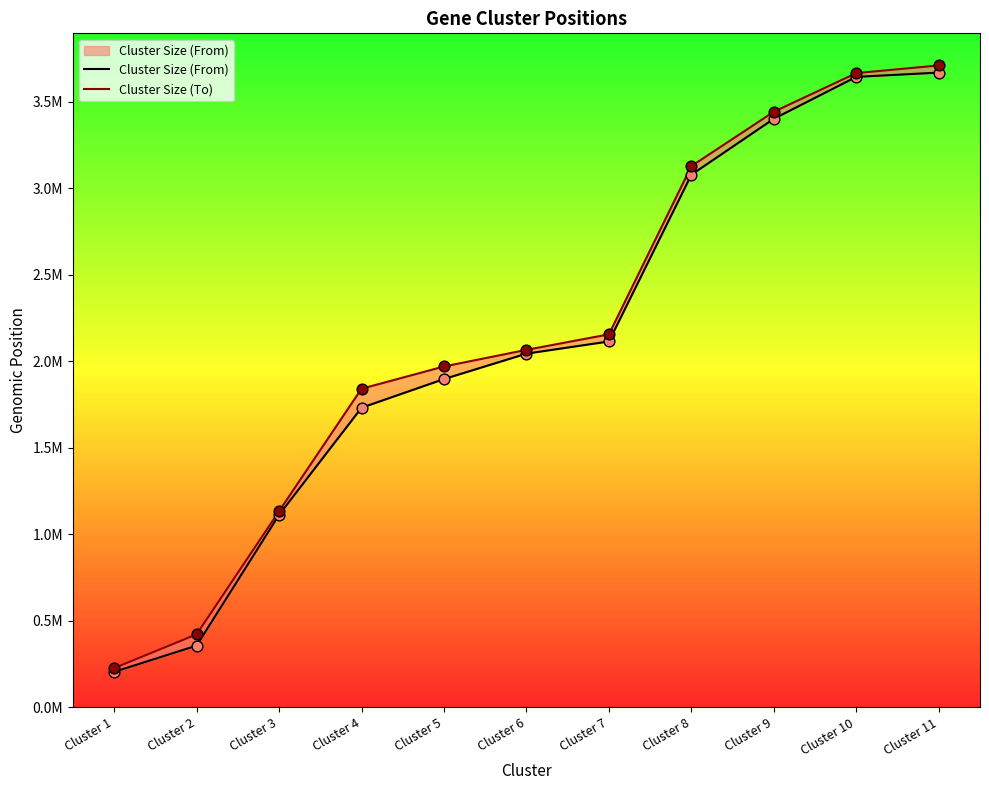

Is the value of Cluster Size (To) at Cluster 6 greater than the value of Cluster Size (From) at Cluster 10?

No